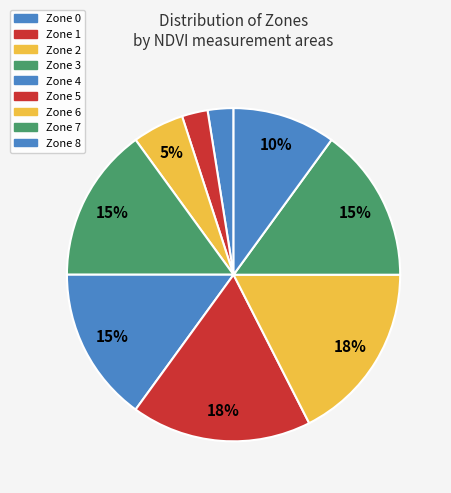

What is the largest slice in the pie chart?

Zone 5